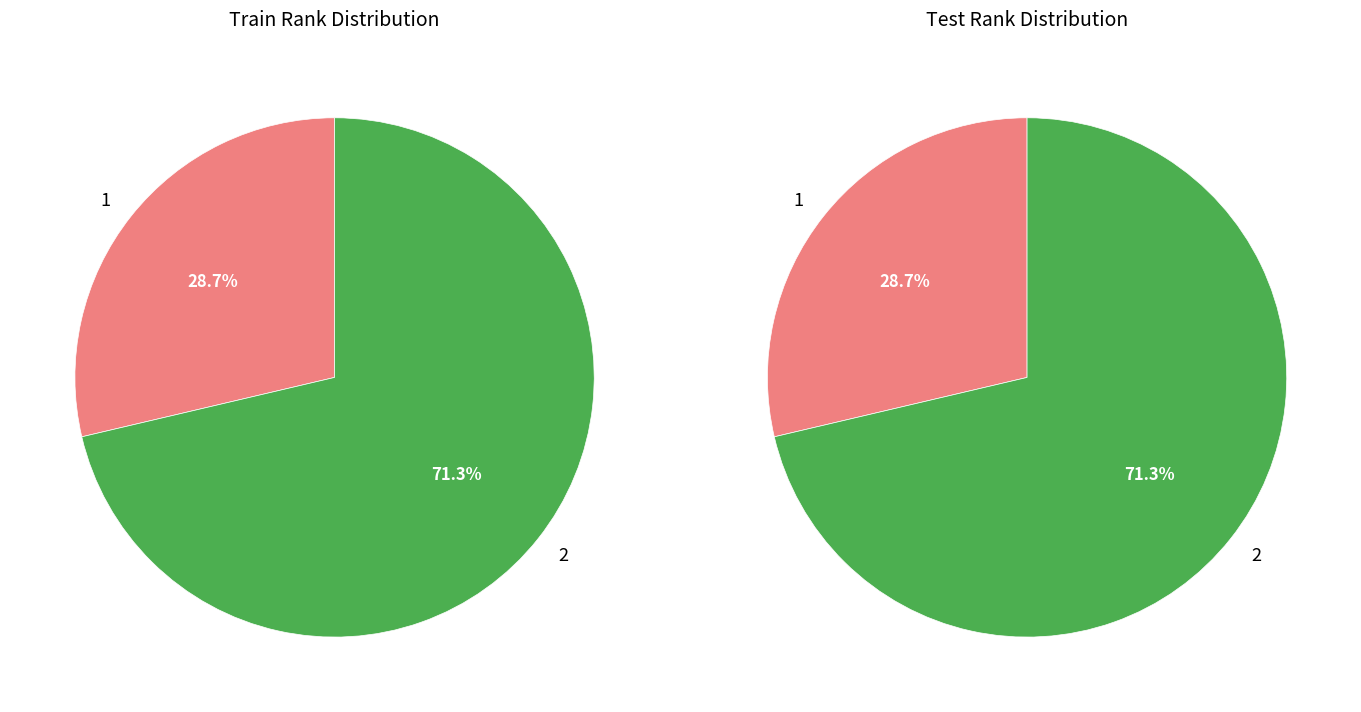

Approximately how many times larger is the value at 2 compared to 1?

2.5